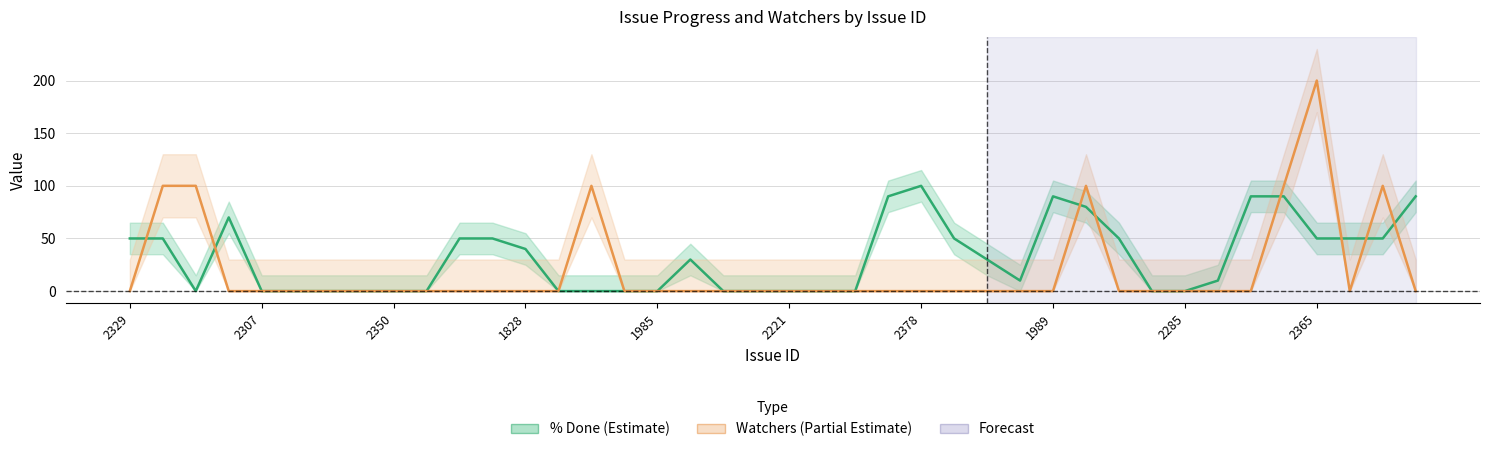

The value of % Done at 2221 is 0. True or false?

True